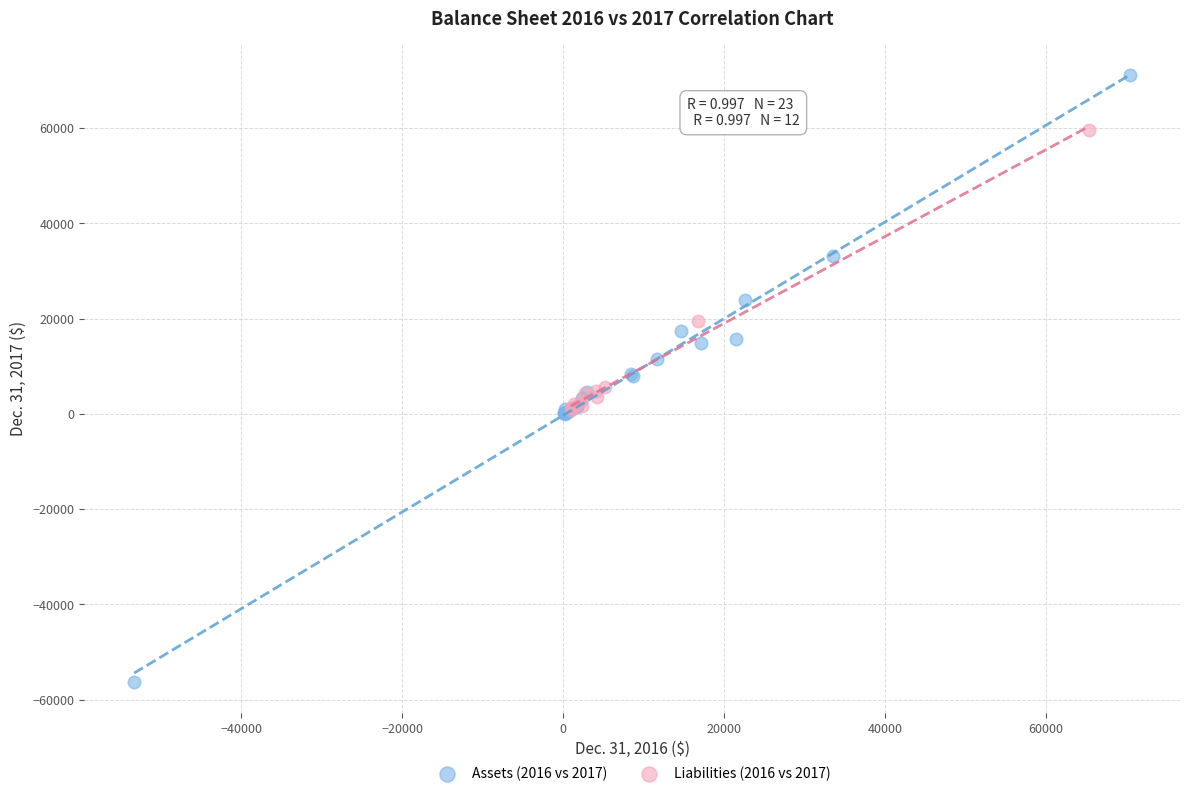

Which series contains the highest Y value?

Assets (2016 vs 2017)